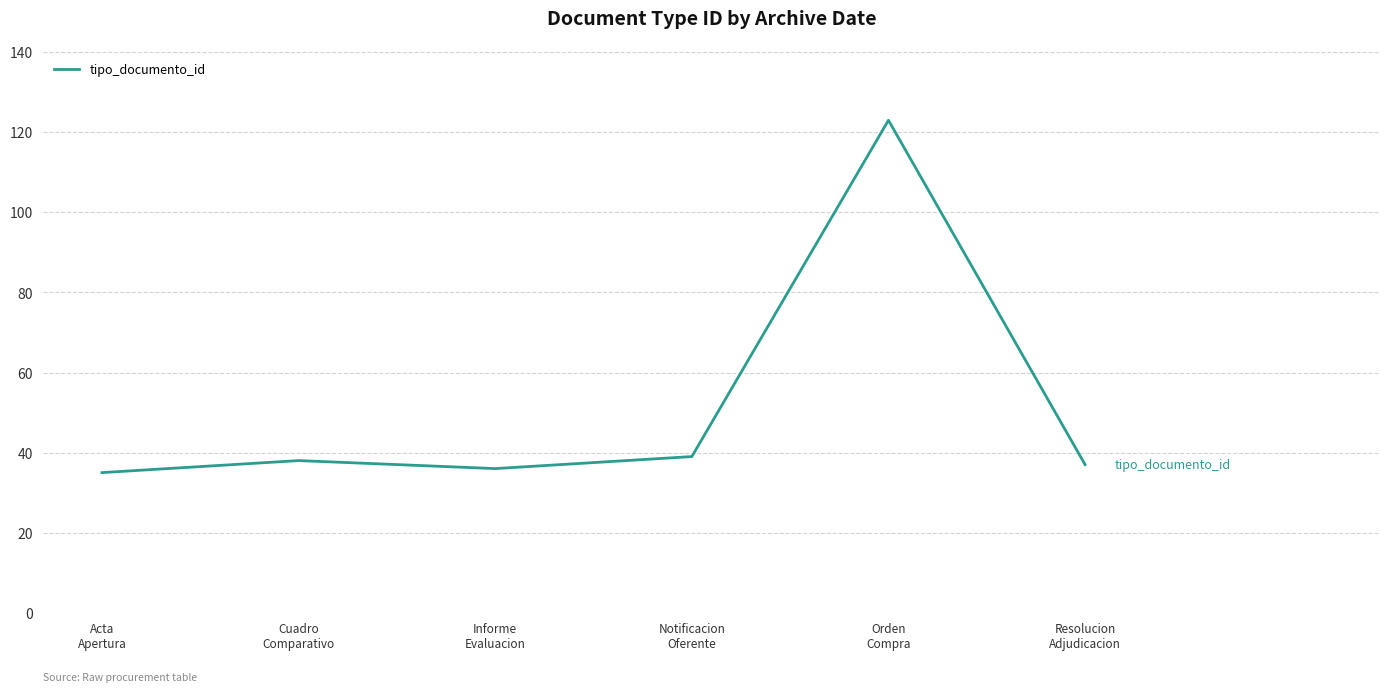

True or false: the data has more than 2 interior local peaks.

False